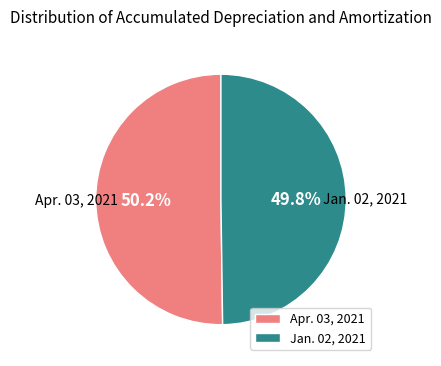

True or false: Jan. 02, 2021 accounts for 50% of the total.

True